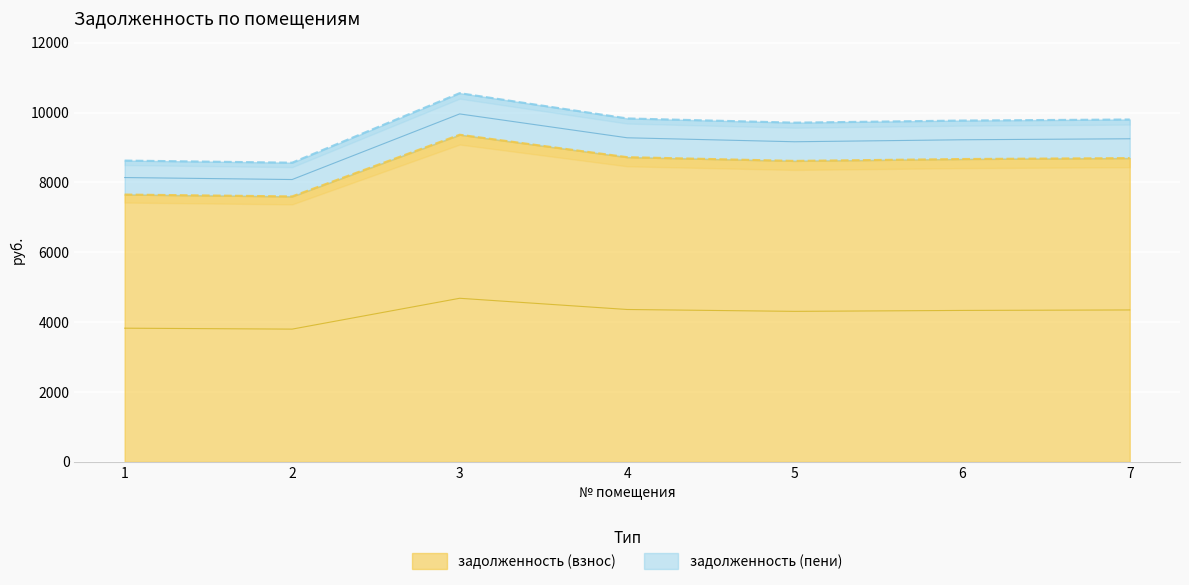

What is the lowest value of the задолженность (взнос) series?

7601.0